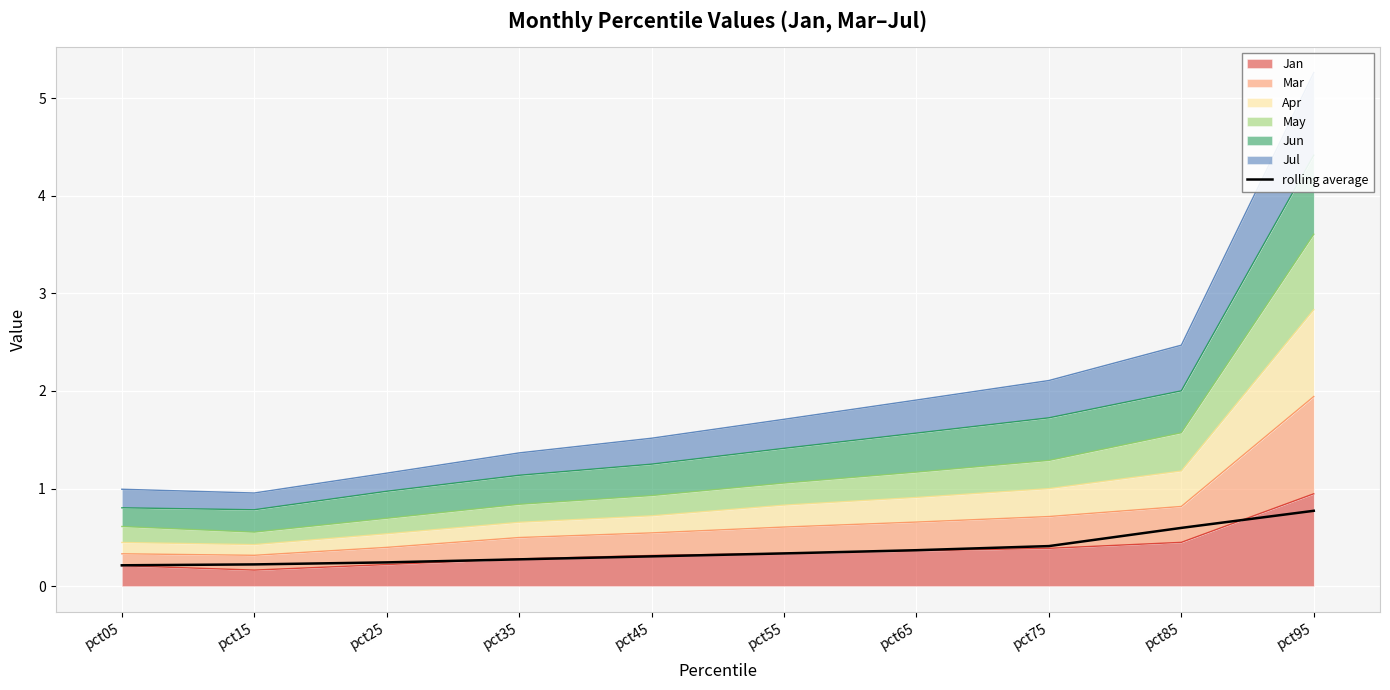

Reading right to left, transcribe all the data shown in this chart.

pct95=0.8	pct85=0.6	pct75=0.4	pct65=0.4	pct55=0.3	pct45=0.3	pct35=0.3	pct25=0.2	pct15=0.2	pct05=0.2